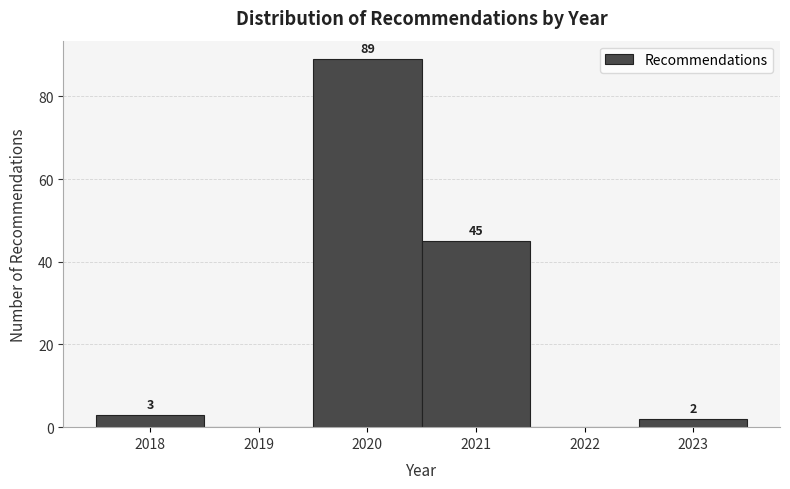

Over which range of the x-axis is the bar tallest?

2019.5 to 2020.5